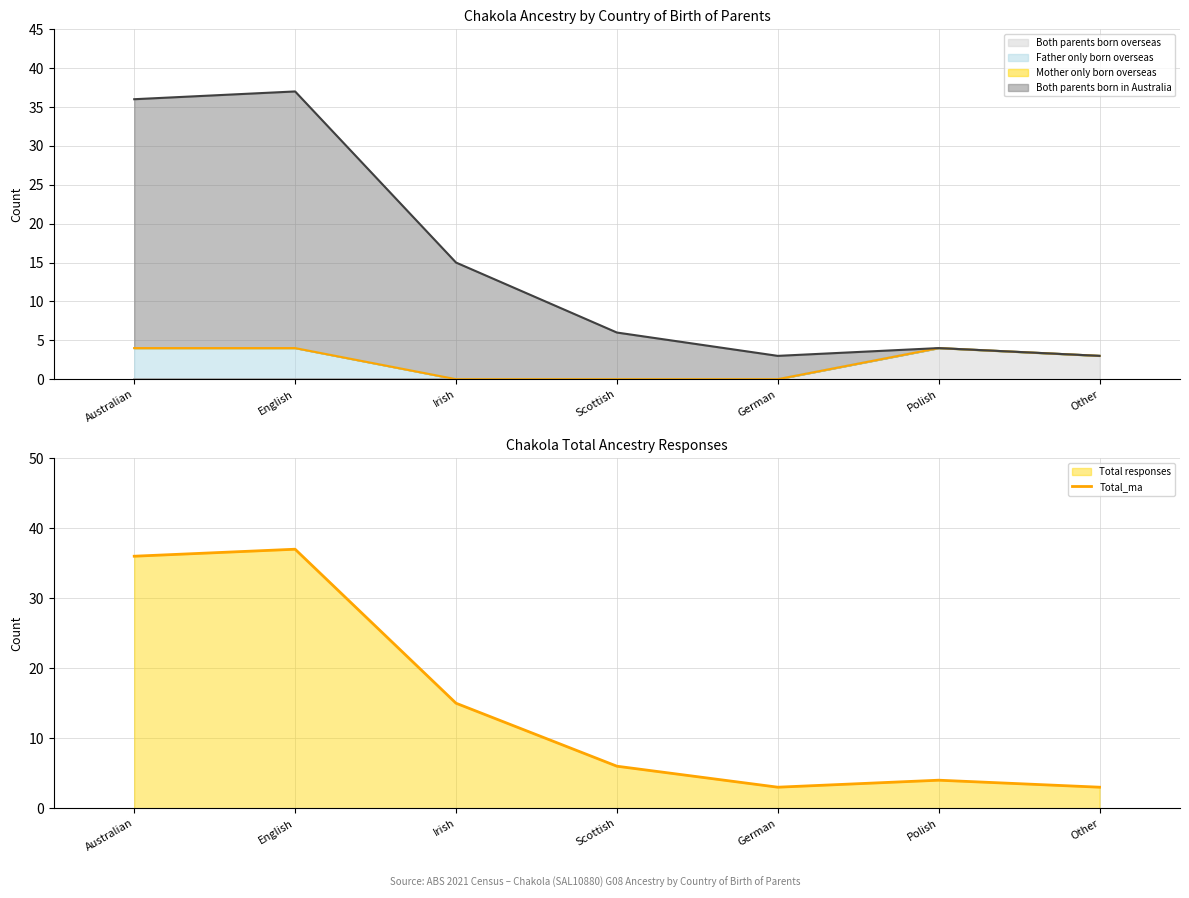

What is the ratio of the value at German to the value at Irish?

0.2